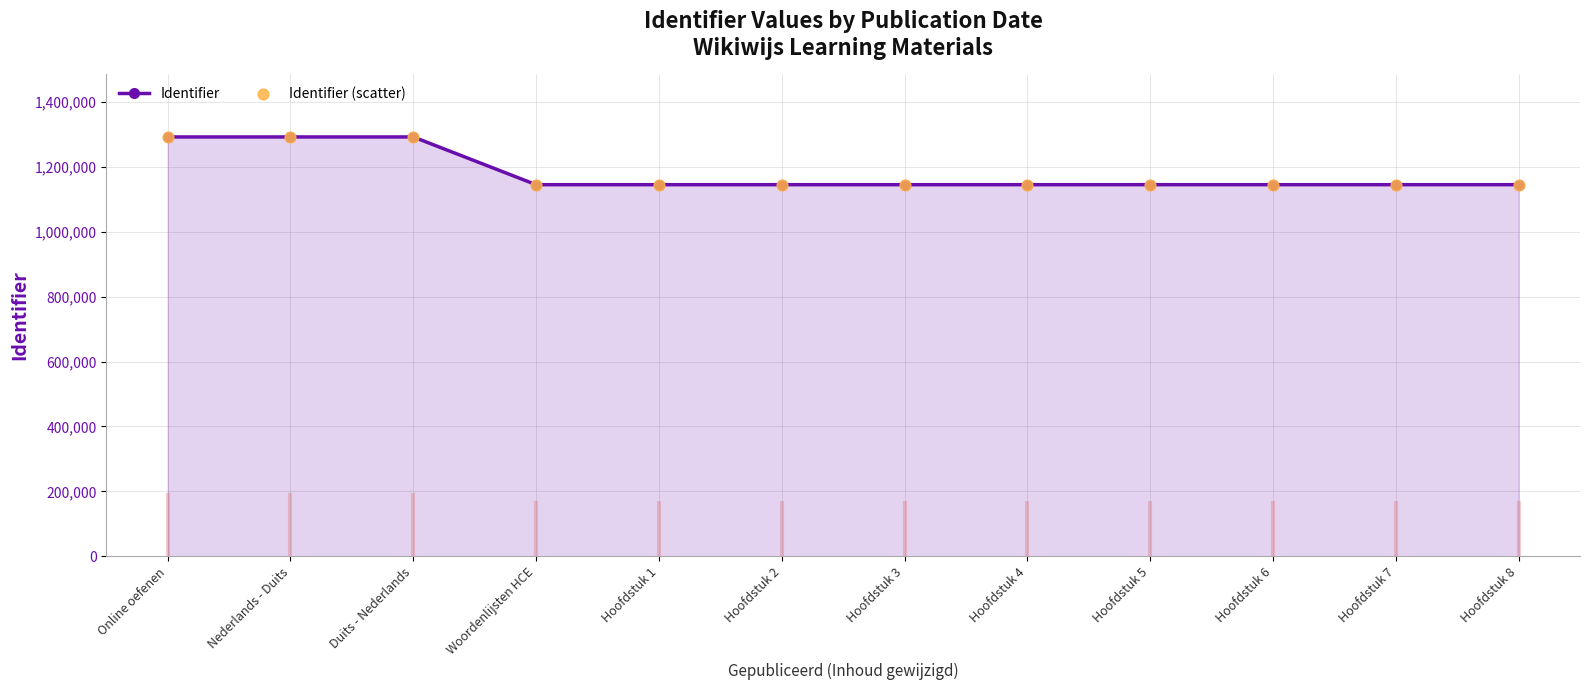

What are all the series names shown in the legend?

Identifier, Identifier (scatter)